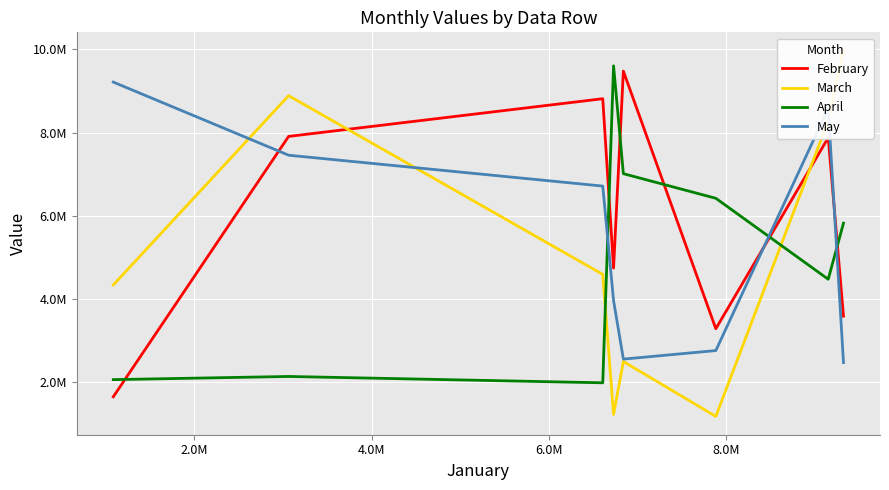

How many lines are shown in the chart?

4